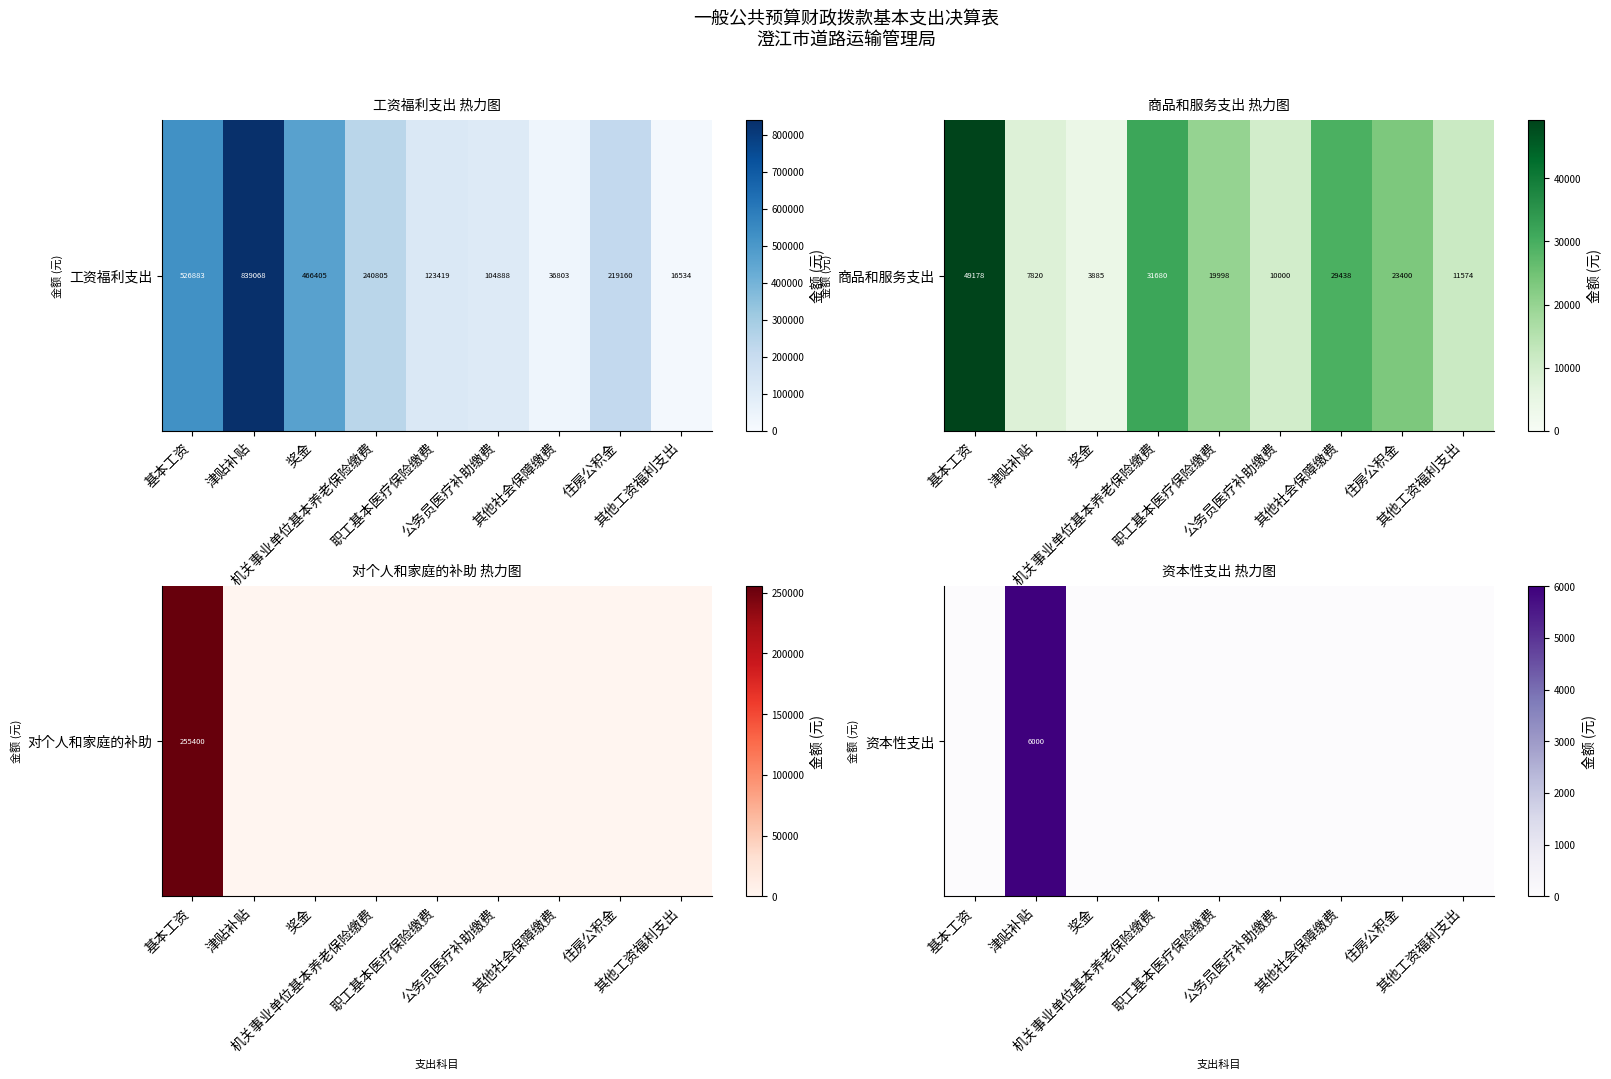

Which label corresponds to the smallest value in the chart?

基本工资